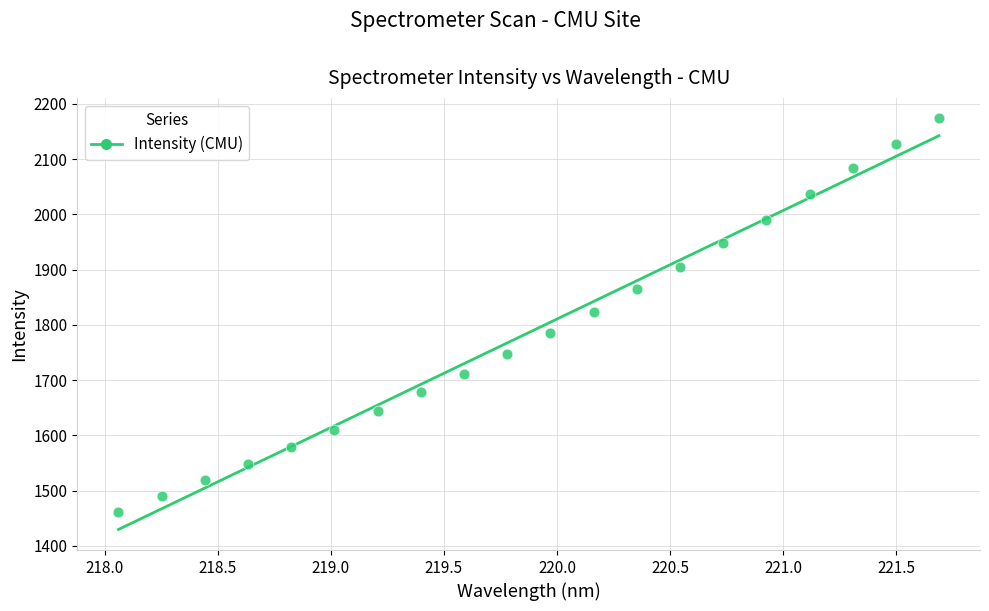

What is the range of X values (max minus min)?

3.6